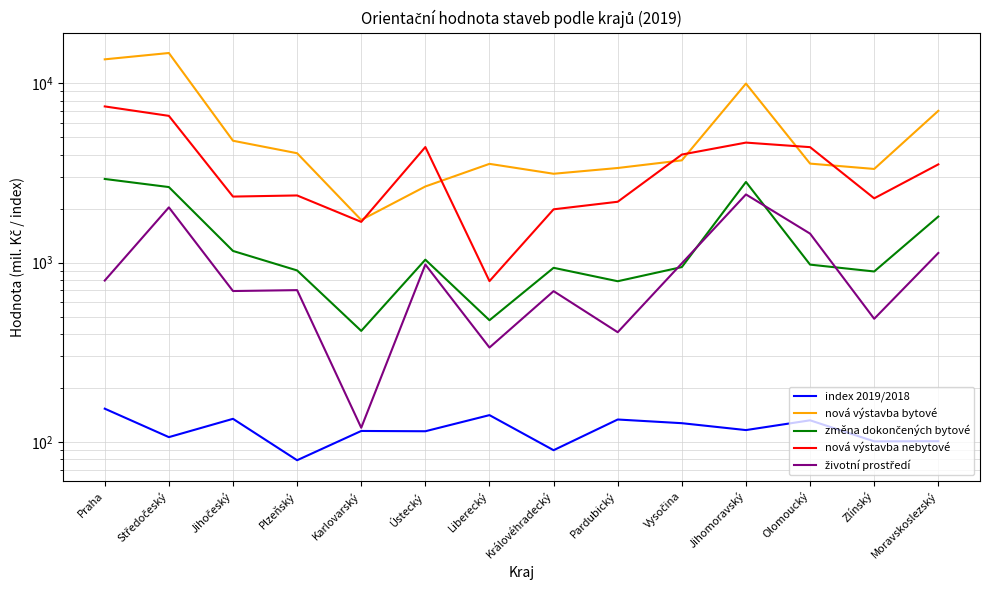

Is the value of změna dokončených bytové at Královéhradecký greater than the value of nová výstavba bytové at Pardubický?

No